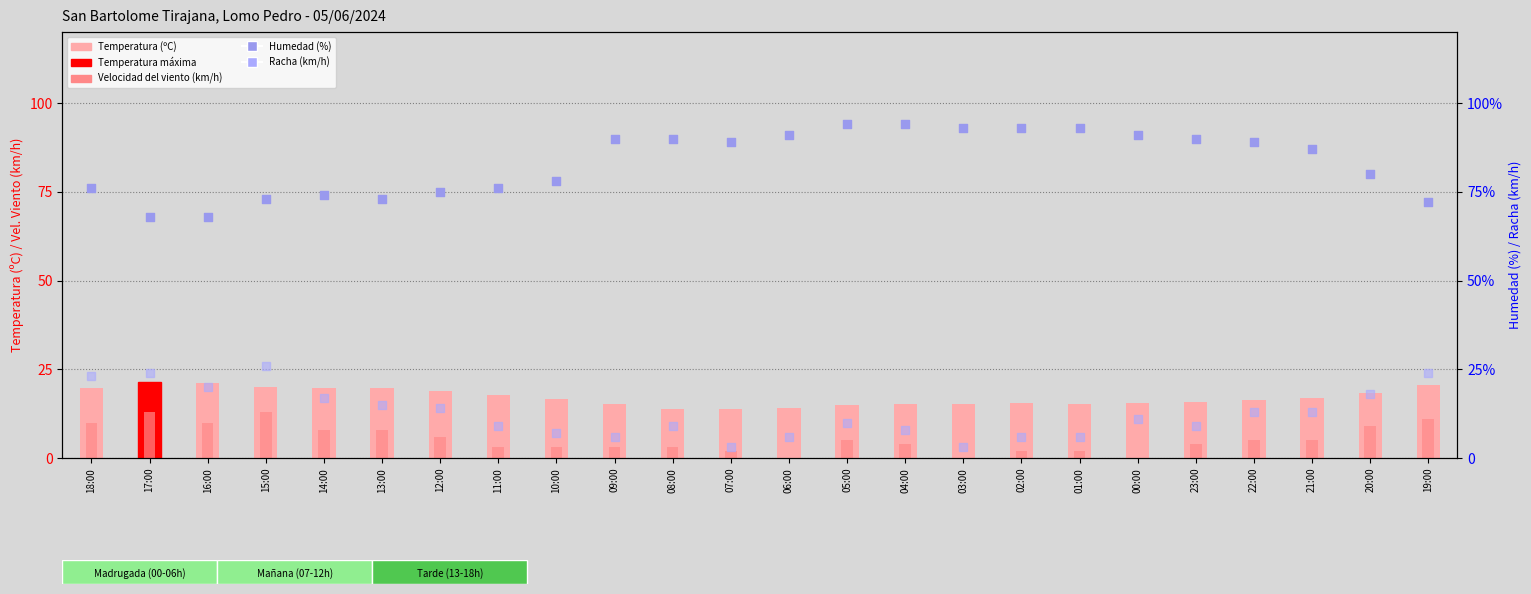

What is the total value across all series at 23:00?

118.9